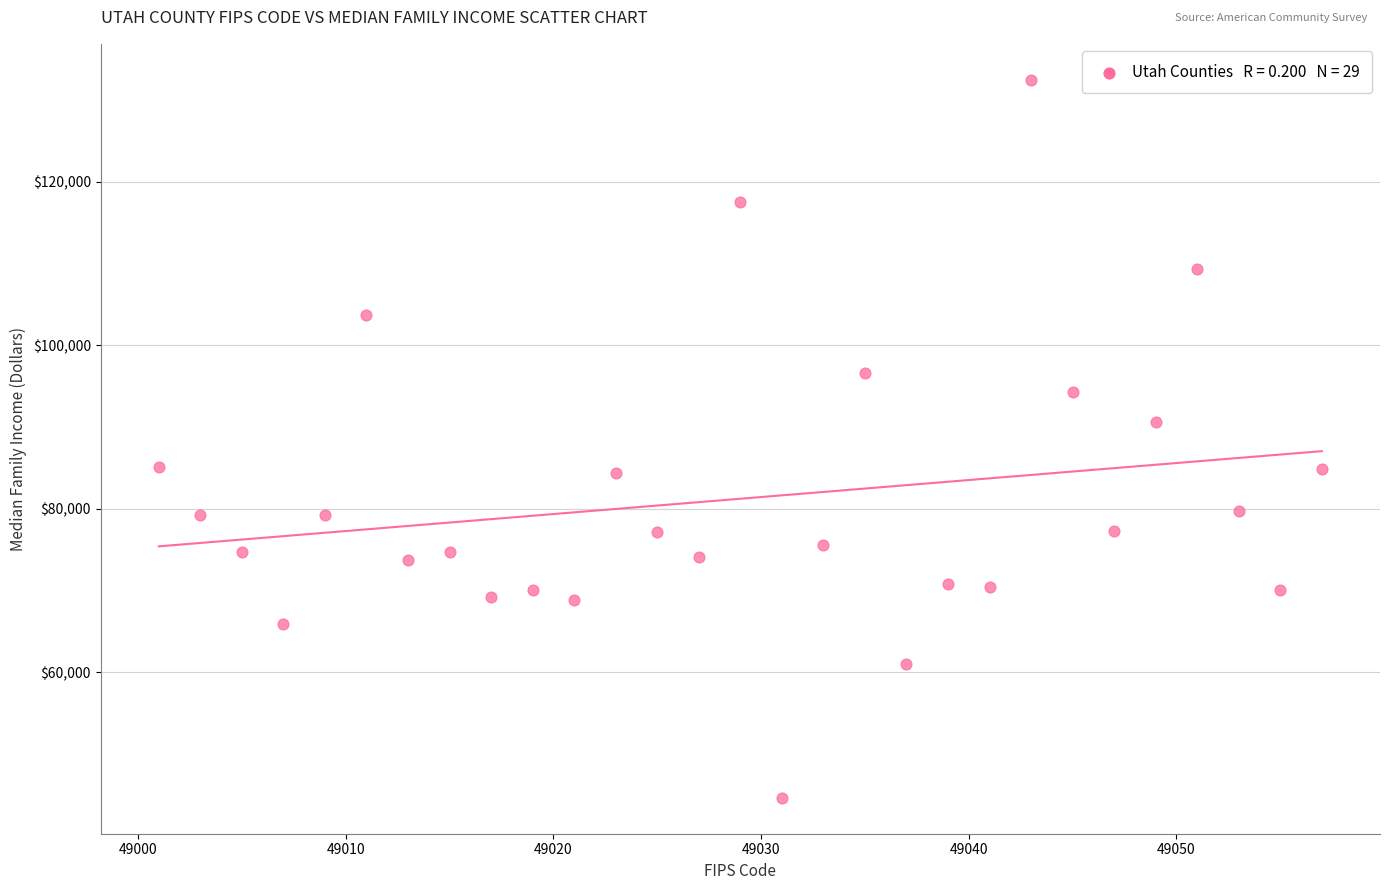

What Y value in the scatter plot is closest to 88544?

90576